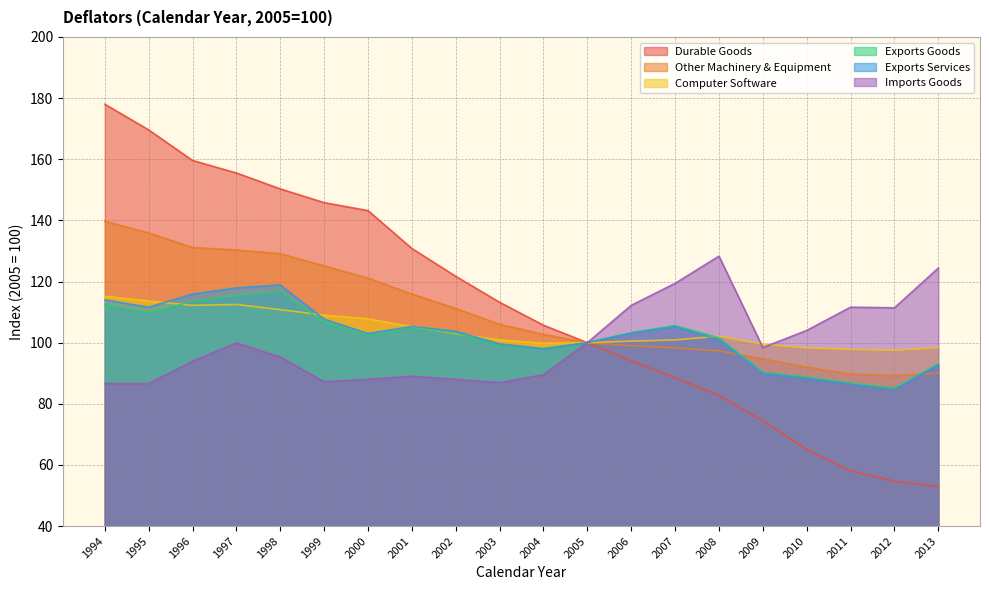

What is the average value of the Exports Goods series?

101.9